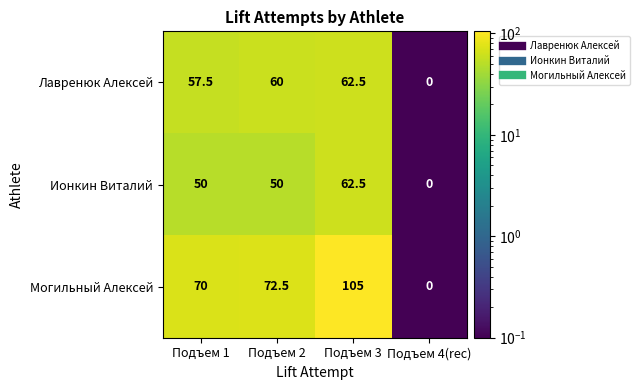

Between Подъем 2 and Подъем 3, which series saw the biggest shift?

Могильный Алексей